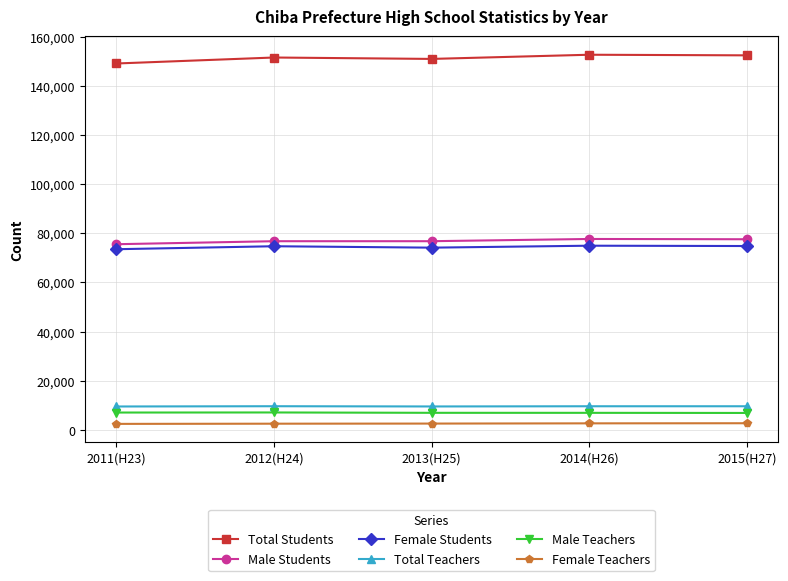

What is the value of the Male Teachers point at the 2nd from the left?

7110